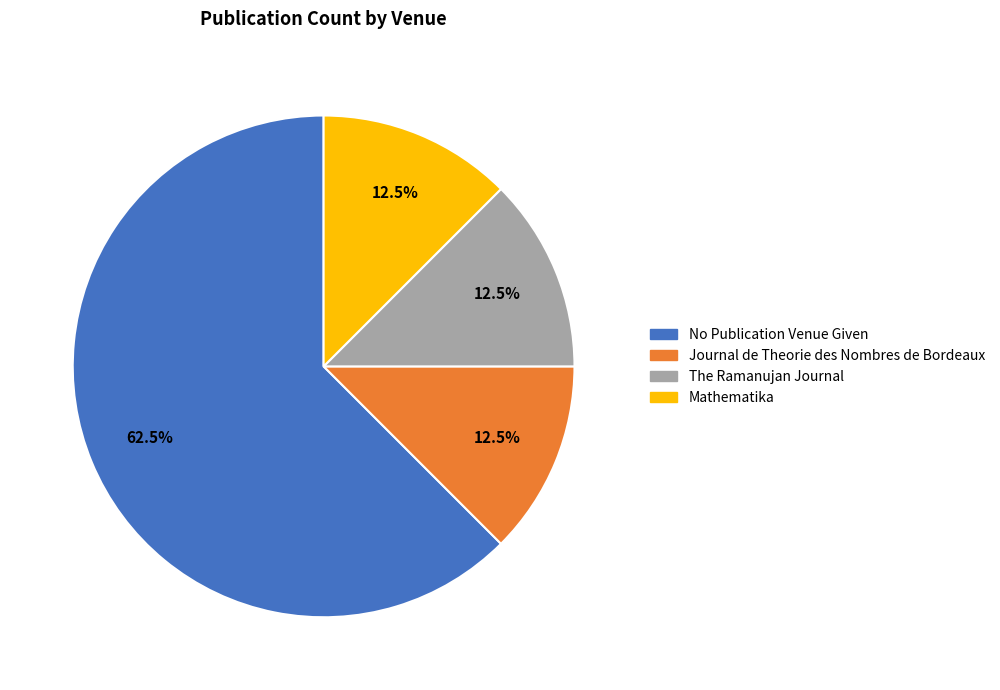

Which has a higher value, No Publication Venue Given or Journal de Theorie des Nombres de Bordeaux?

No Publication Venue Given